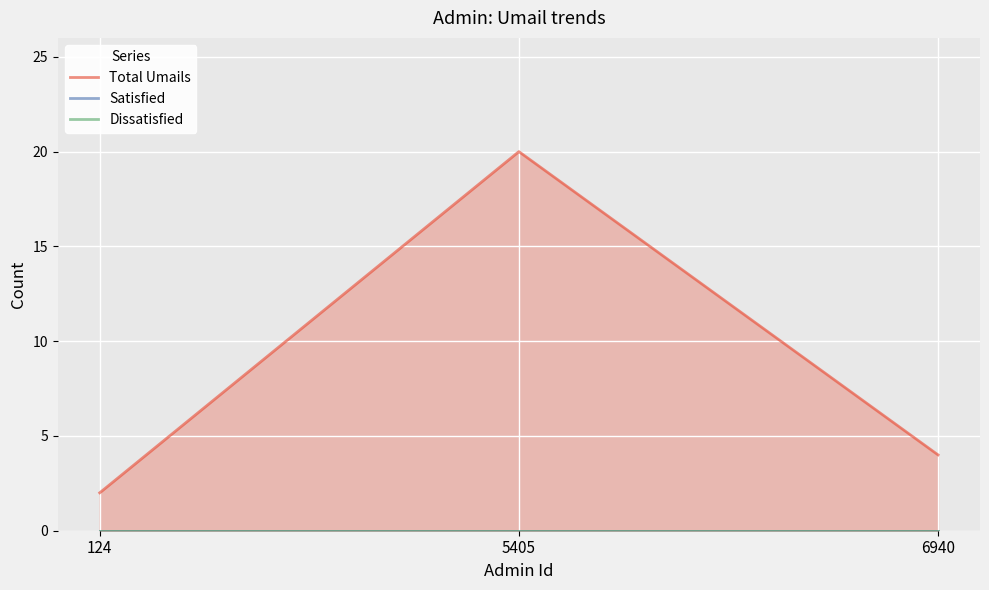

What is the total value across all series at 5405?

20